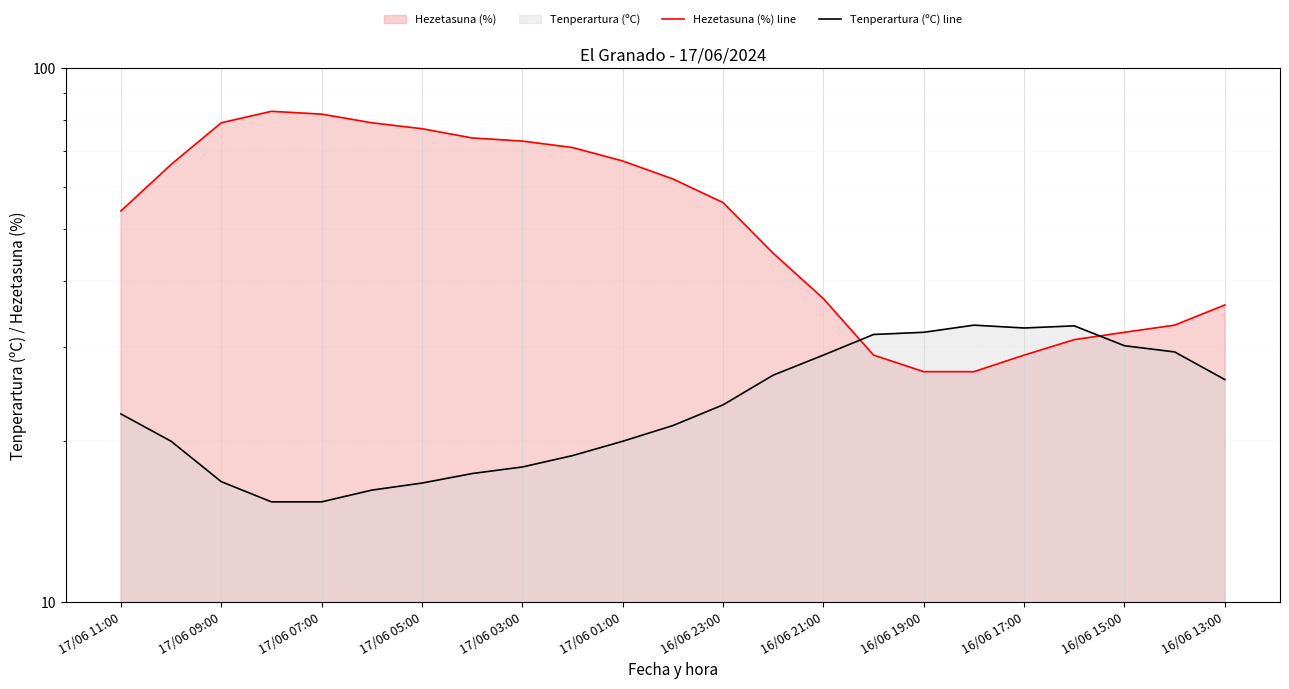

What is the sum of all Hezetasuna (%) line values?

1249.0